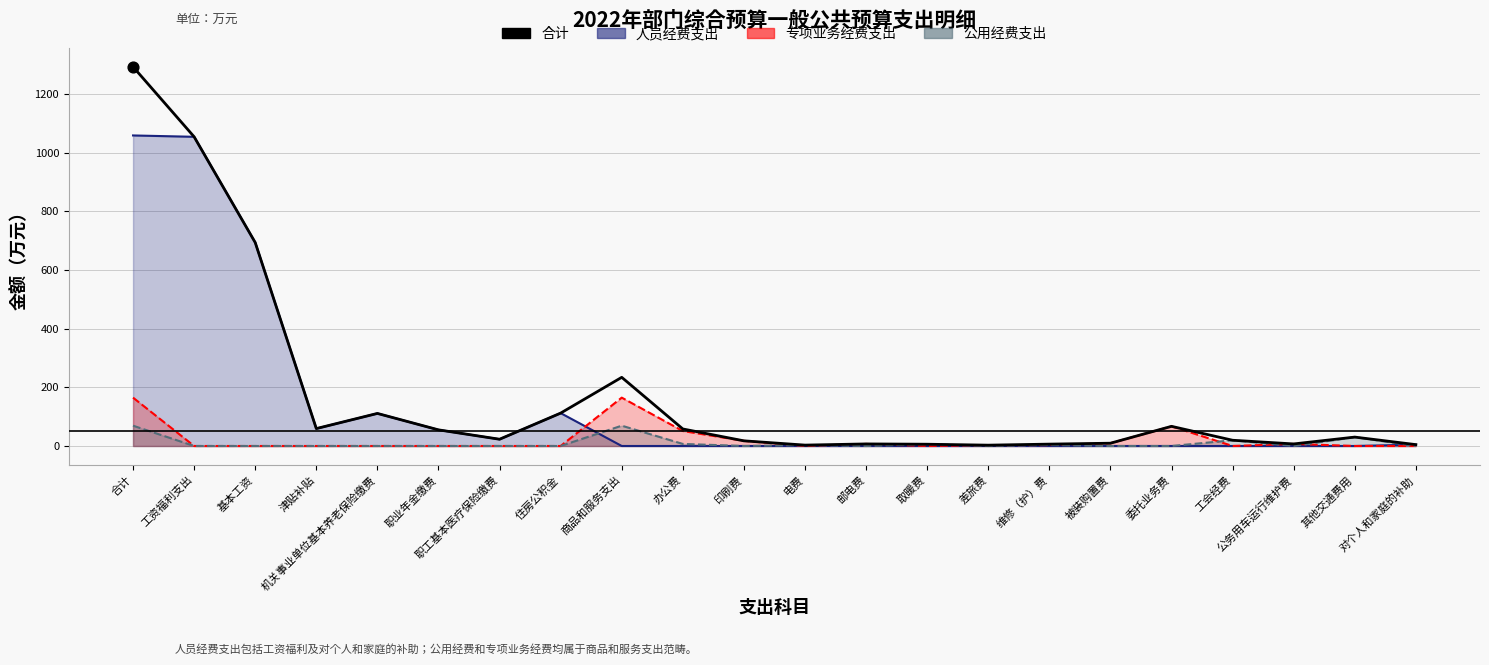

Approximately how many times larger is the value at 基本工资 compared to 津贴补贴?

11.7